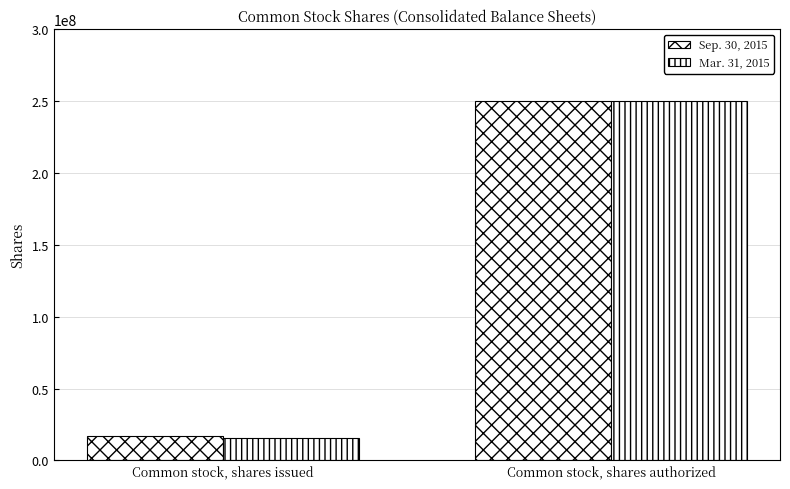

How many categories are shown in the chart?

2